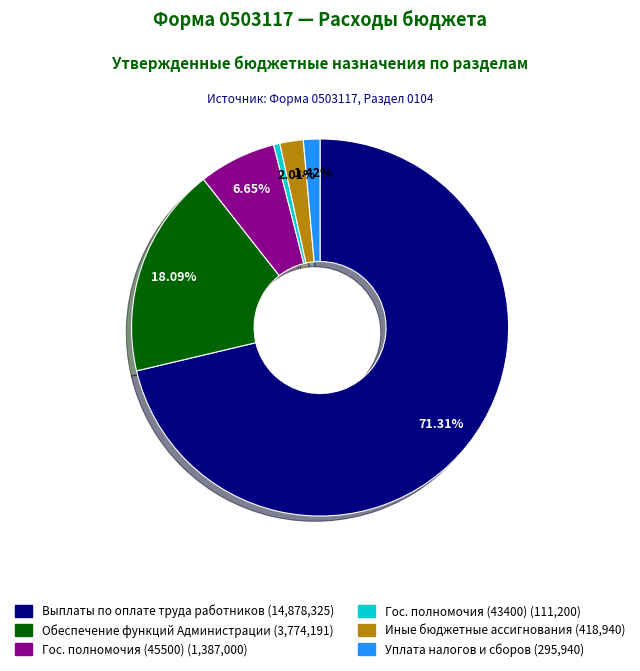

Does any single category account for the majority?

Yes